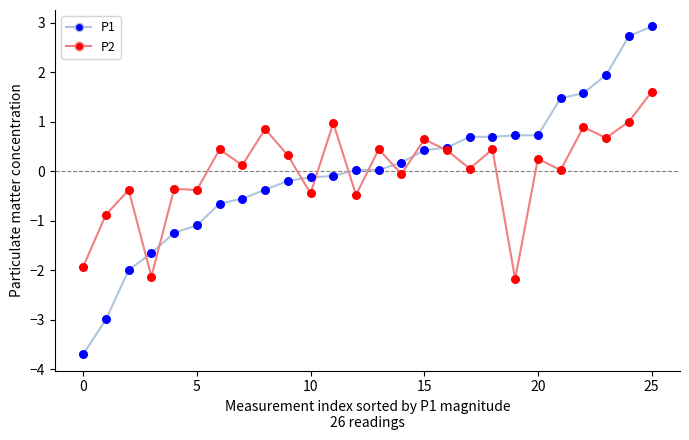

Which series has the widest spread of values?

P1